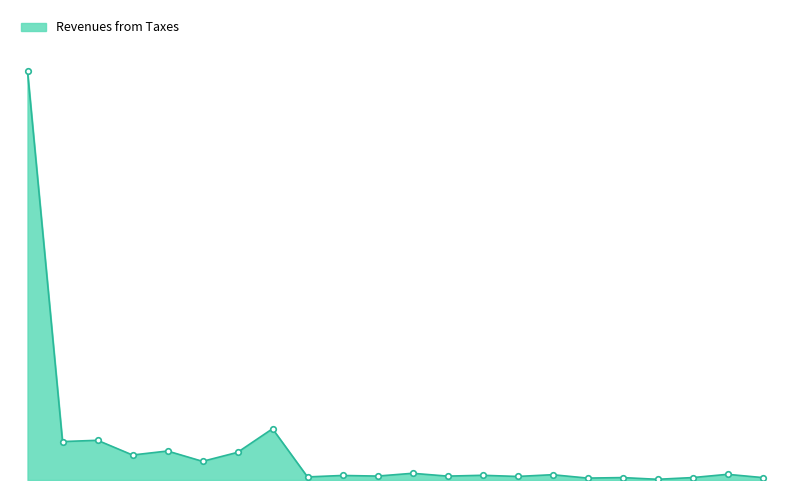

Does the chart have visible grid lines?

No